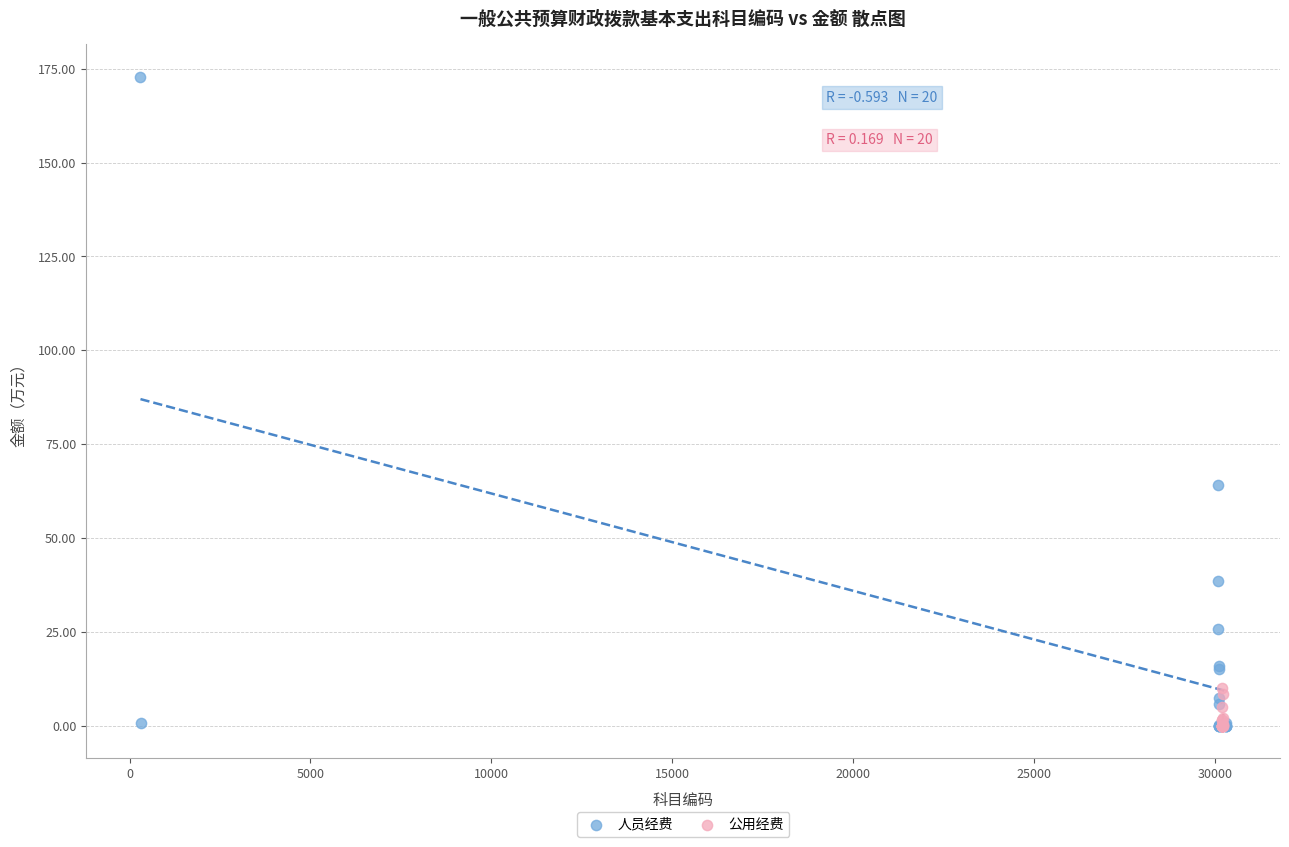

Which series has the largest Y range (max minus min)?

人员经费